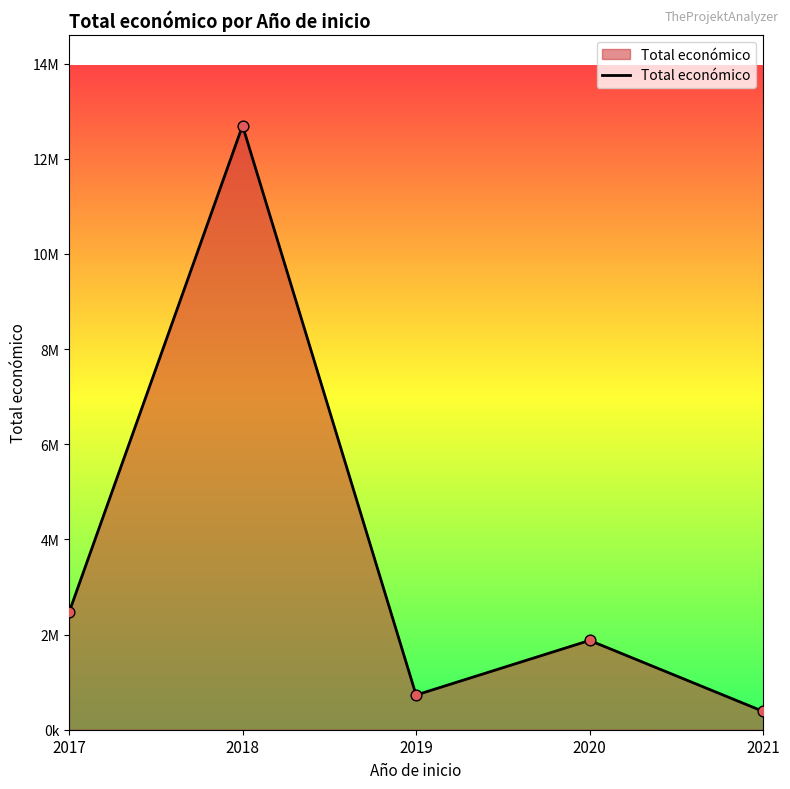

Approximately how many times larger is the value at 2018 compared to 2019?

17.4